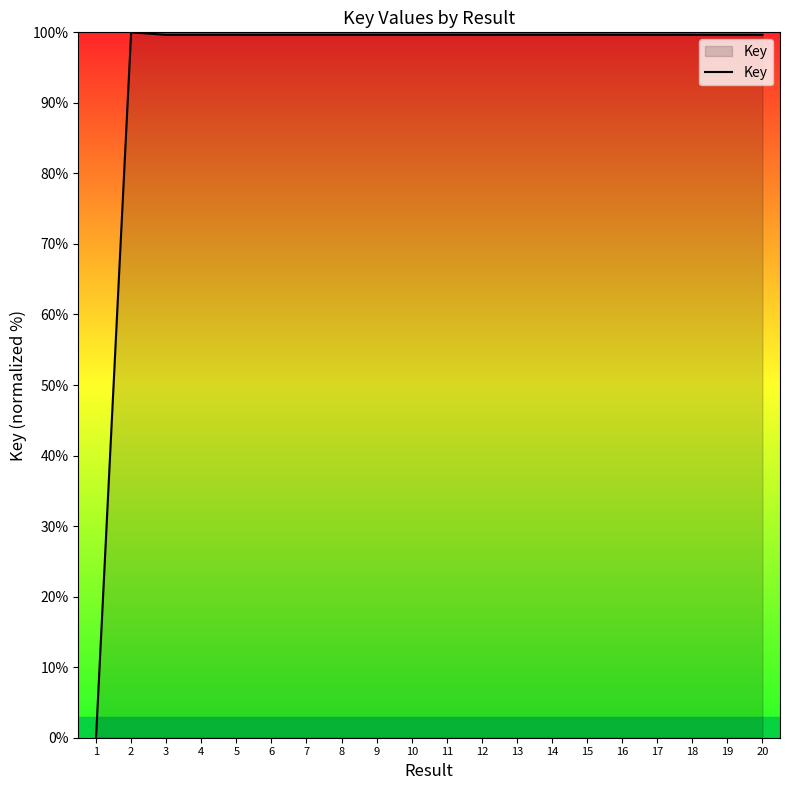

What is the greatest value displayed?

100.0